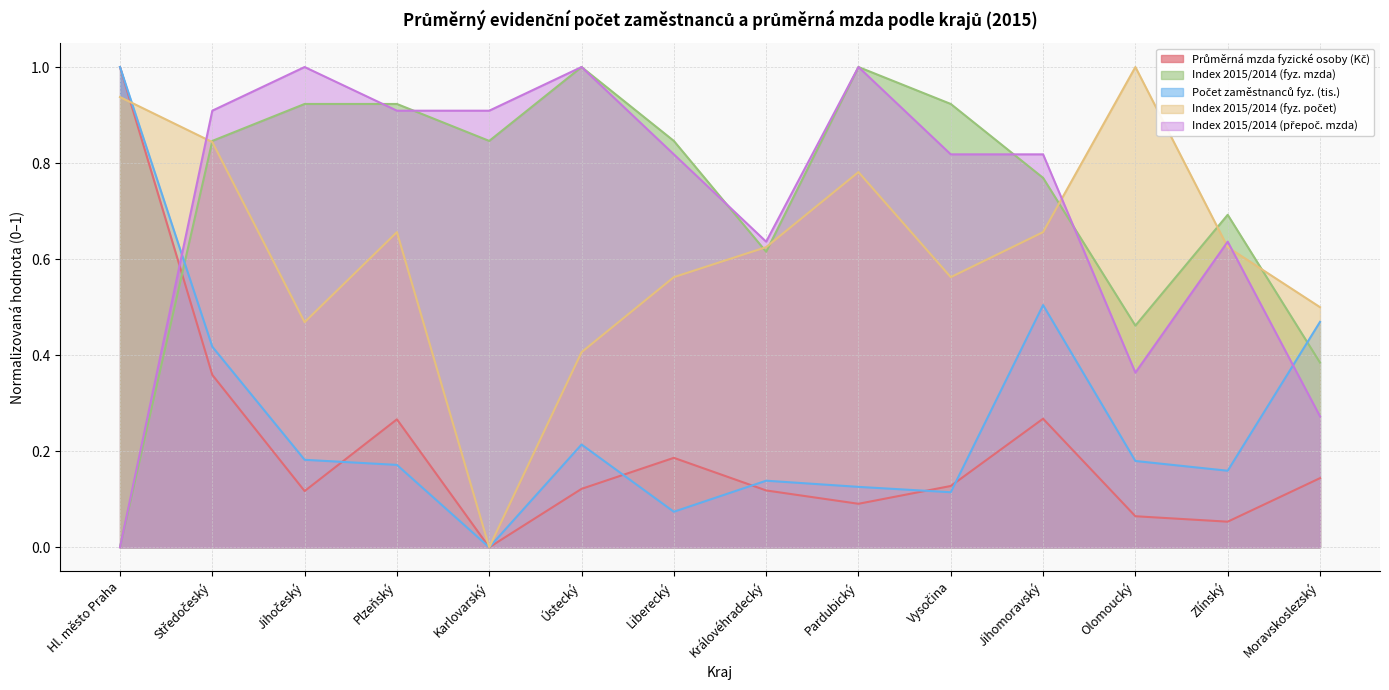

What is the total value across all series at Královéhradecký?

2.1